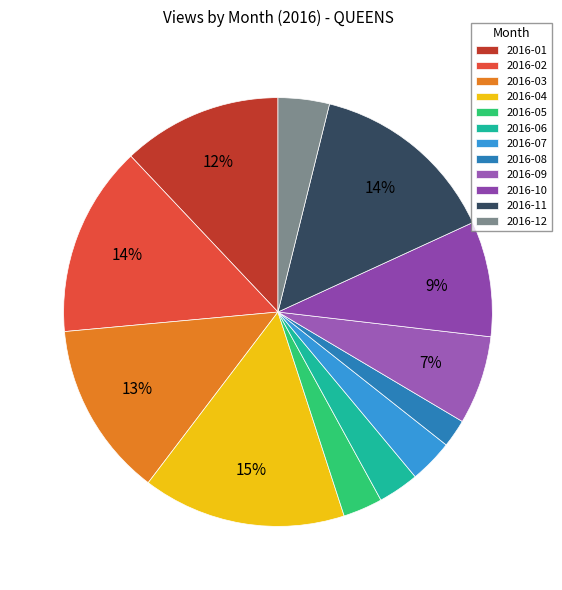

How many segments does this pie chart have?

12